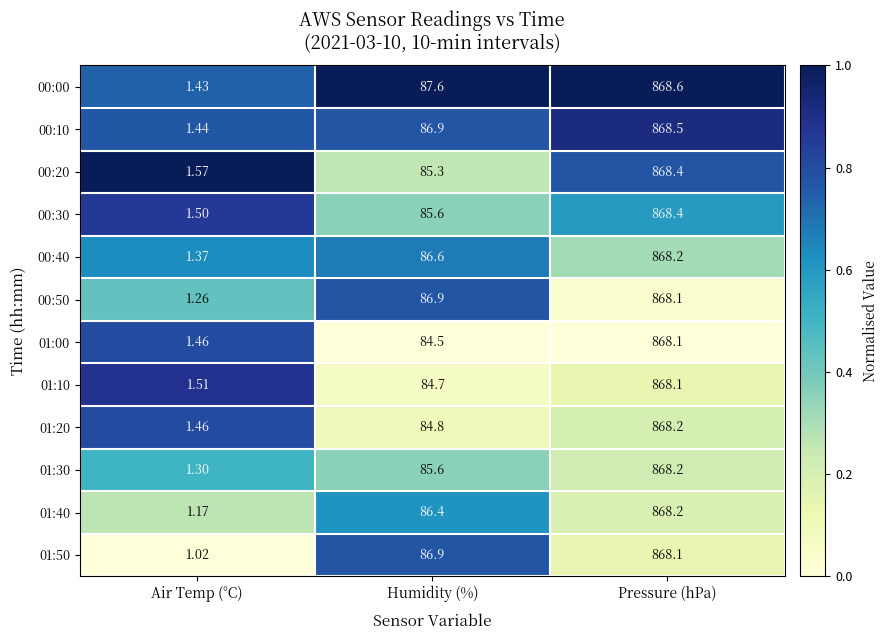

Where does the 01:50 series first go above 86?

Humidity (%)